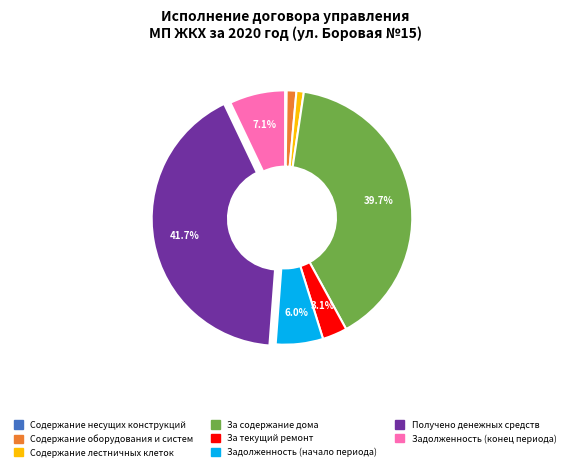

Does any single category account for the majority?

No